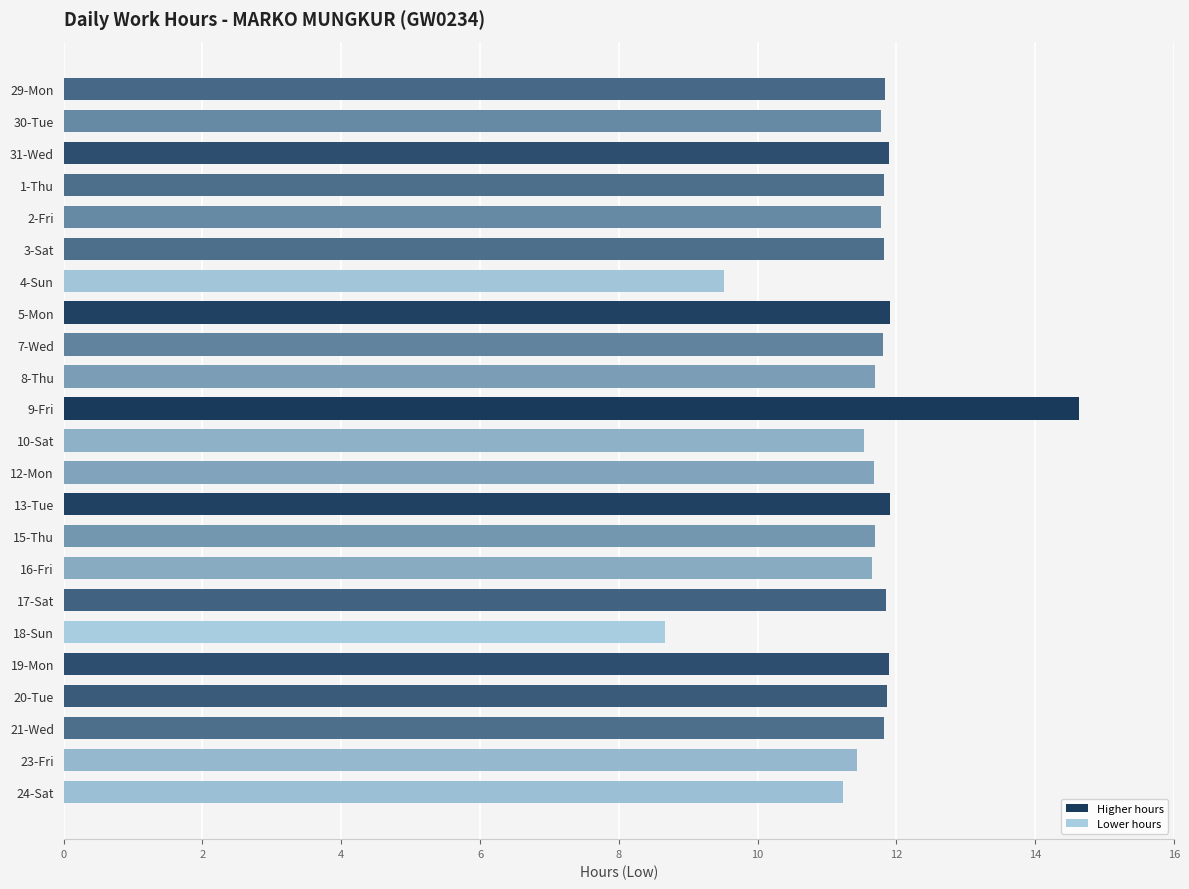

What is the label of the 18th bar from the bottom?

3-Sat